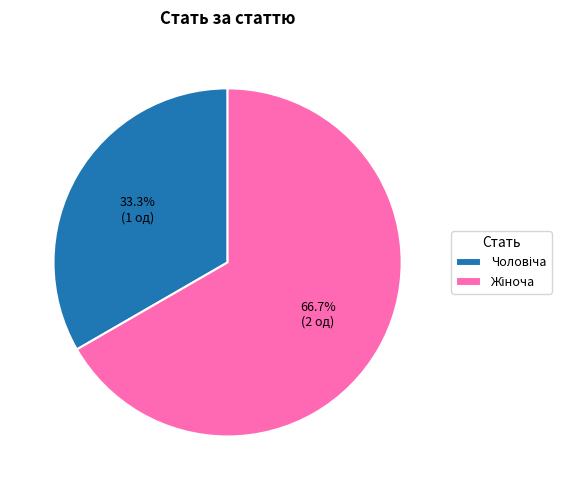

Is there any slice that represents more than half of the pie?

Yes